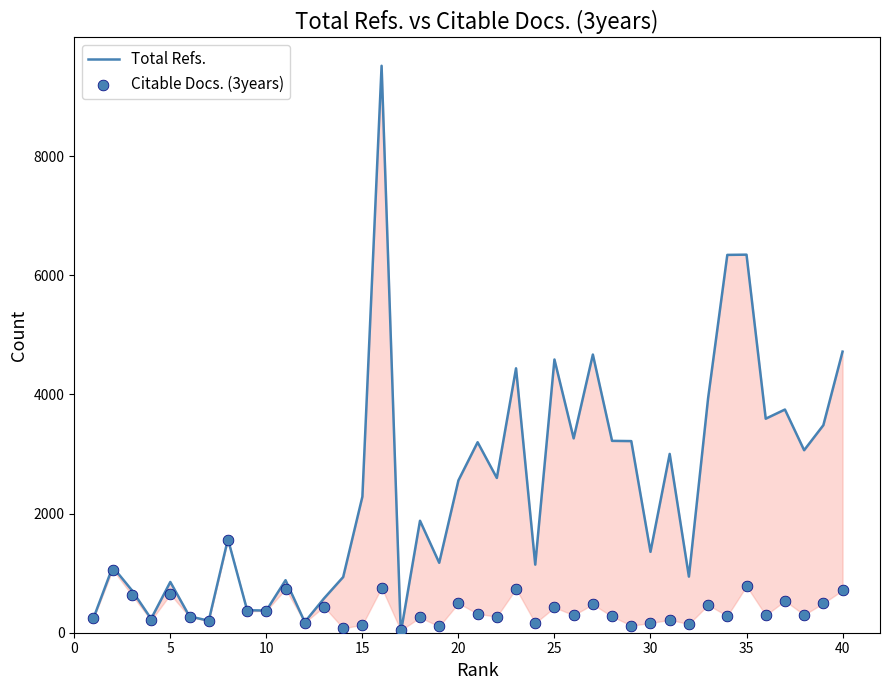

At how many categories does at least one series exceed 3401?

11